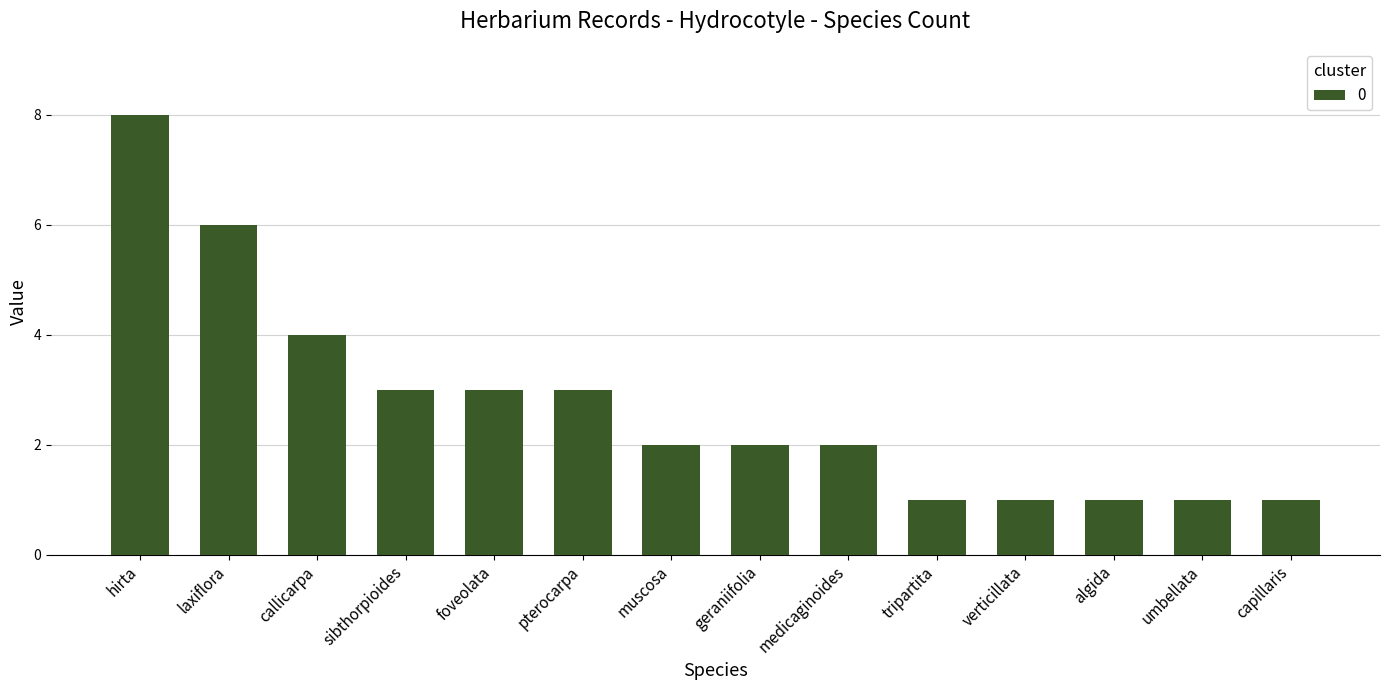

What is the average value?

3